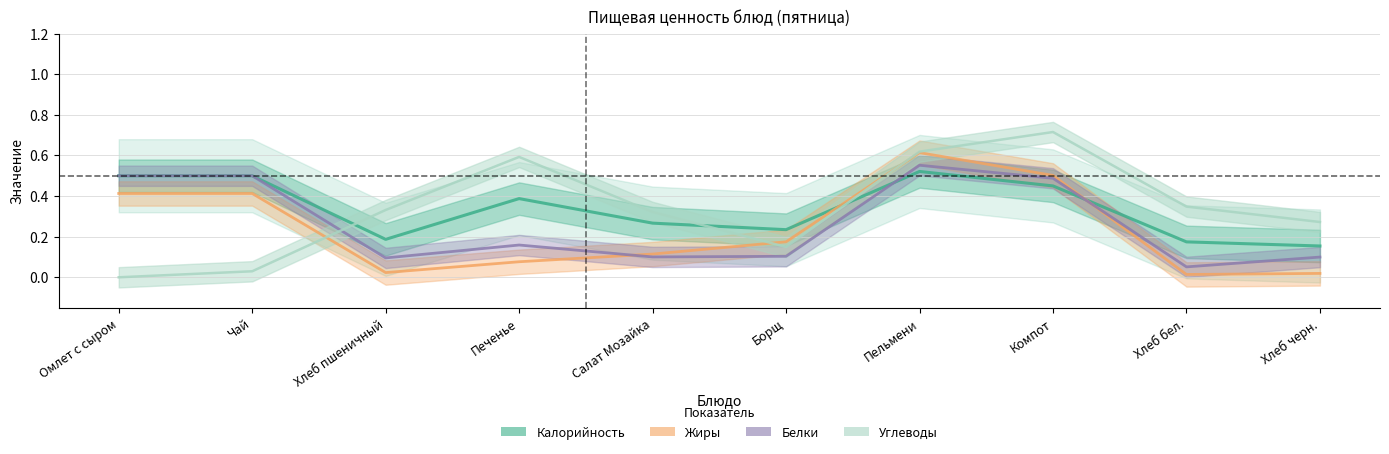

Which series has the largest range (max minus min)?

Углеводы